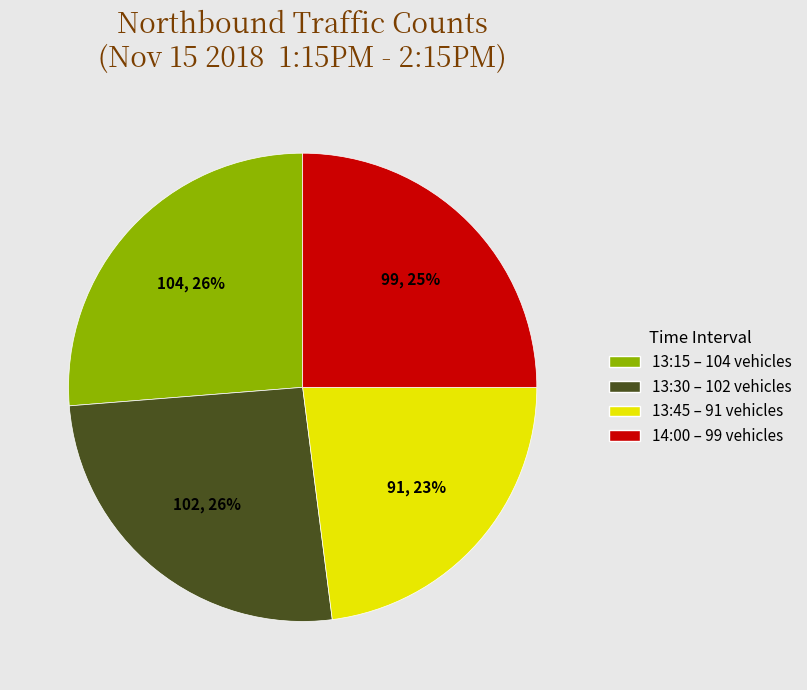

Which category has the smallest portion of the pie?

13:45 – 91 vehicles